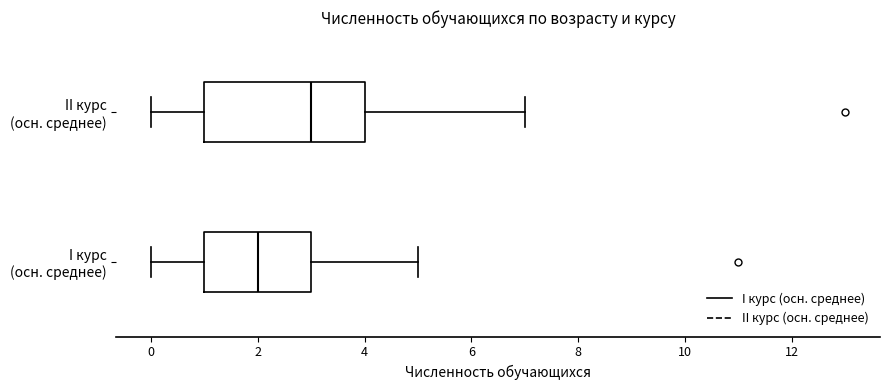

Reading bottom to top, transcribe this box plot: for each box, give where its median line is, the range the box spans, and where its two whiskers end, as read against the x-axis. The values are not printed on the chart, so give them approximately, as read against the axis.

I курс (осн. среднее): median 2, box 1 to 3, whiskers 0 to 5
II курс (осн. среднее): median 3, box 1 to 4, whiskers 0 to 7